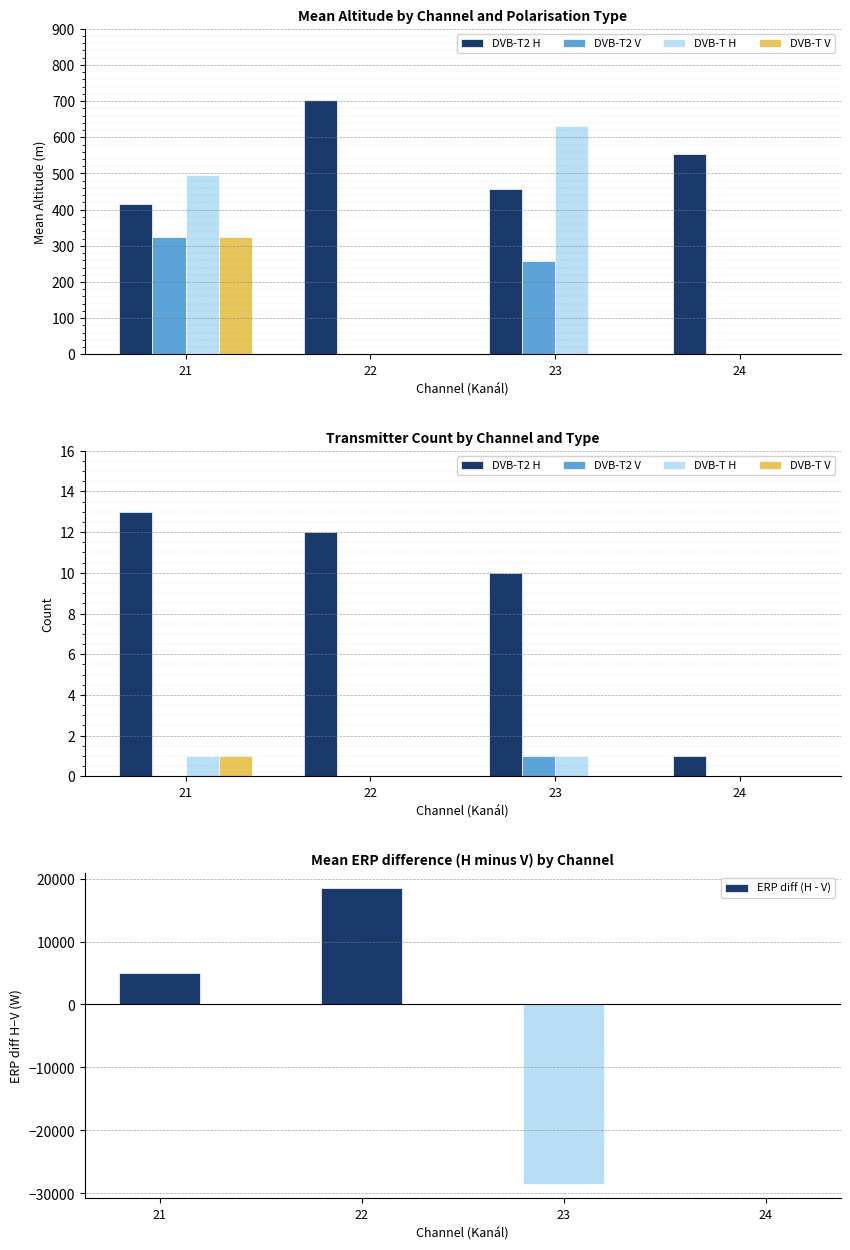

How many positive values does the DVB-T H series have?

2